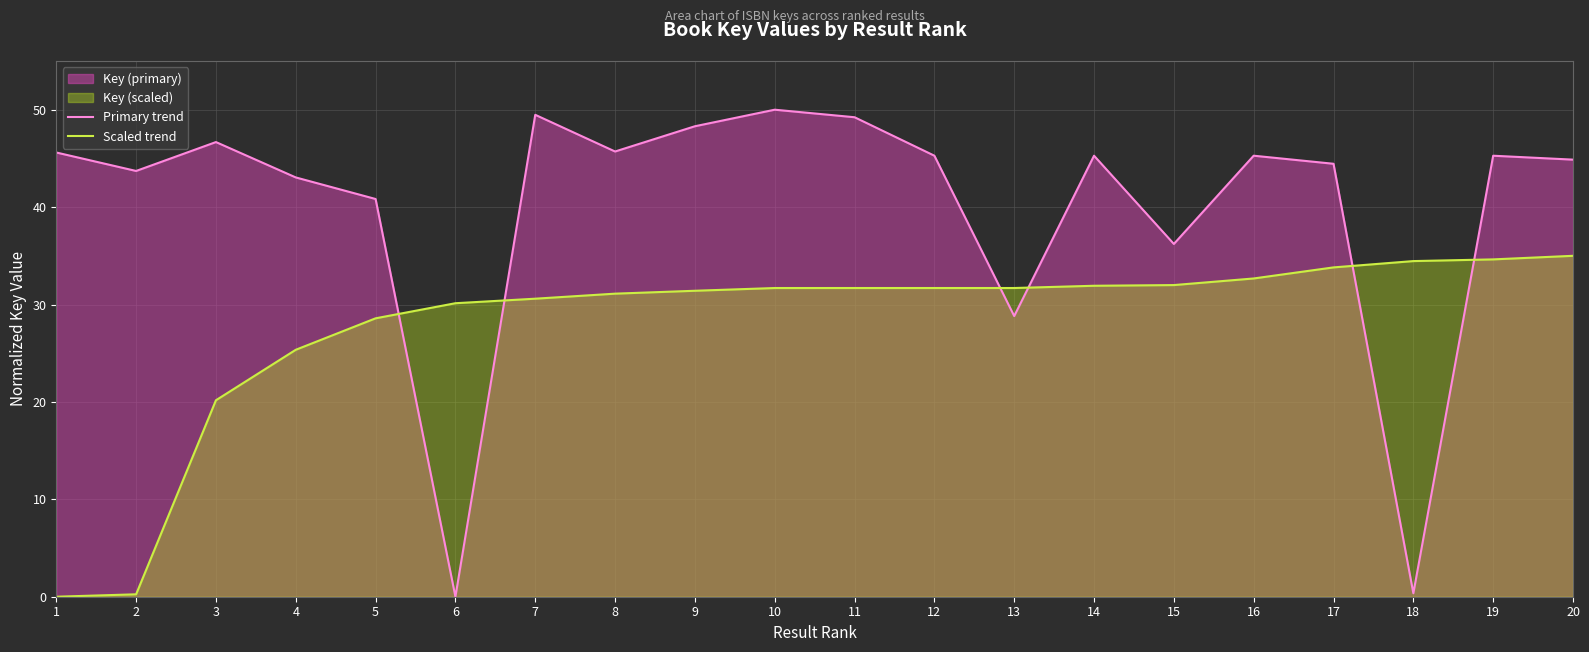

At which label is Primary trend closest to 25?

13